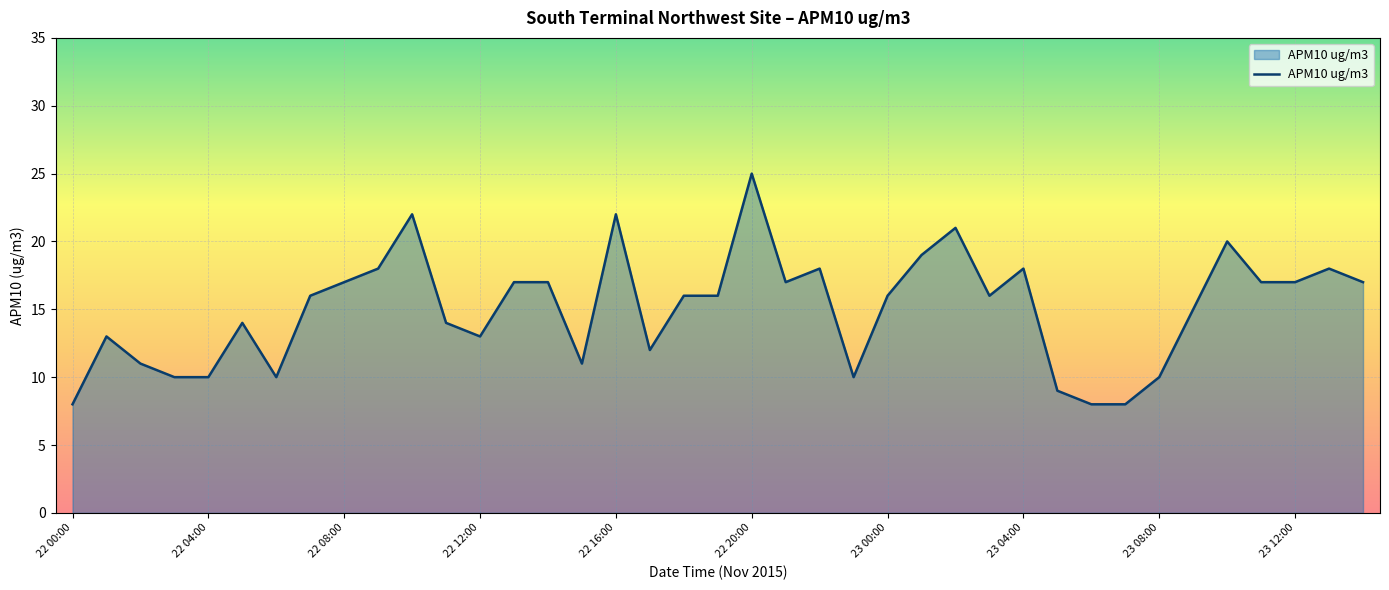

How many distinct data groups are displayed?

1